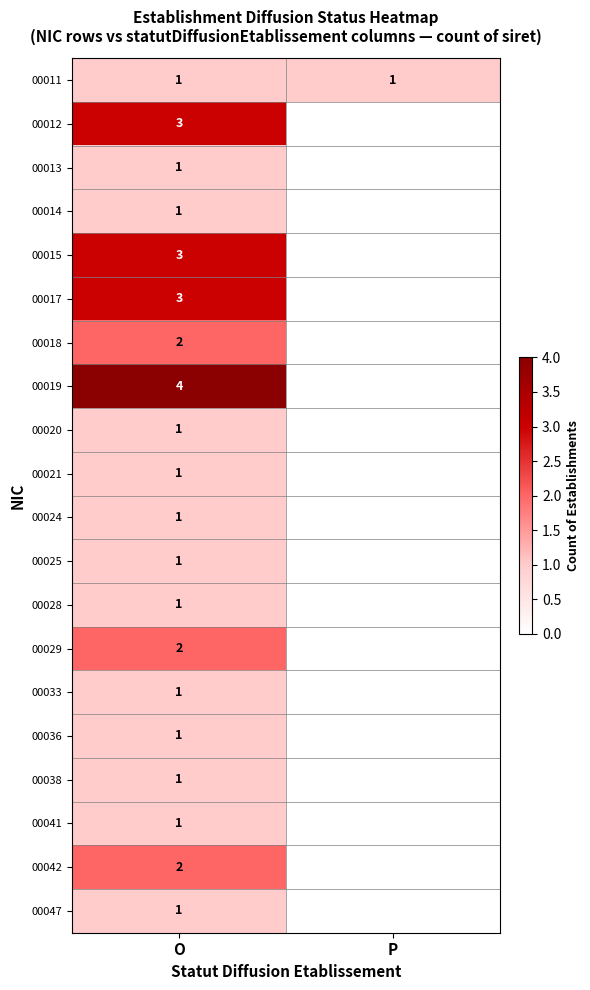

Is it true that 00033 equals 2 at O?

False